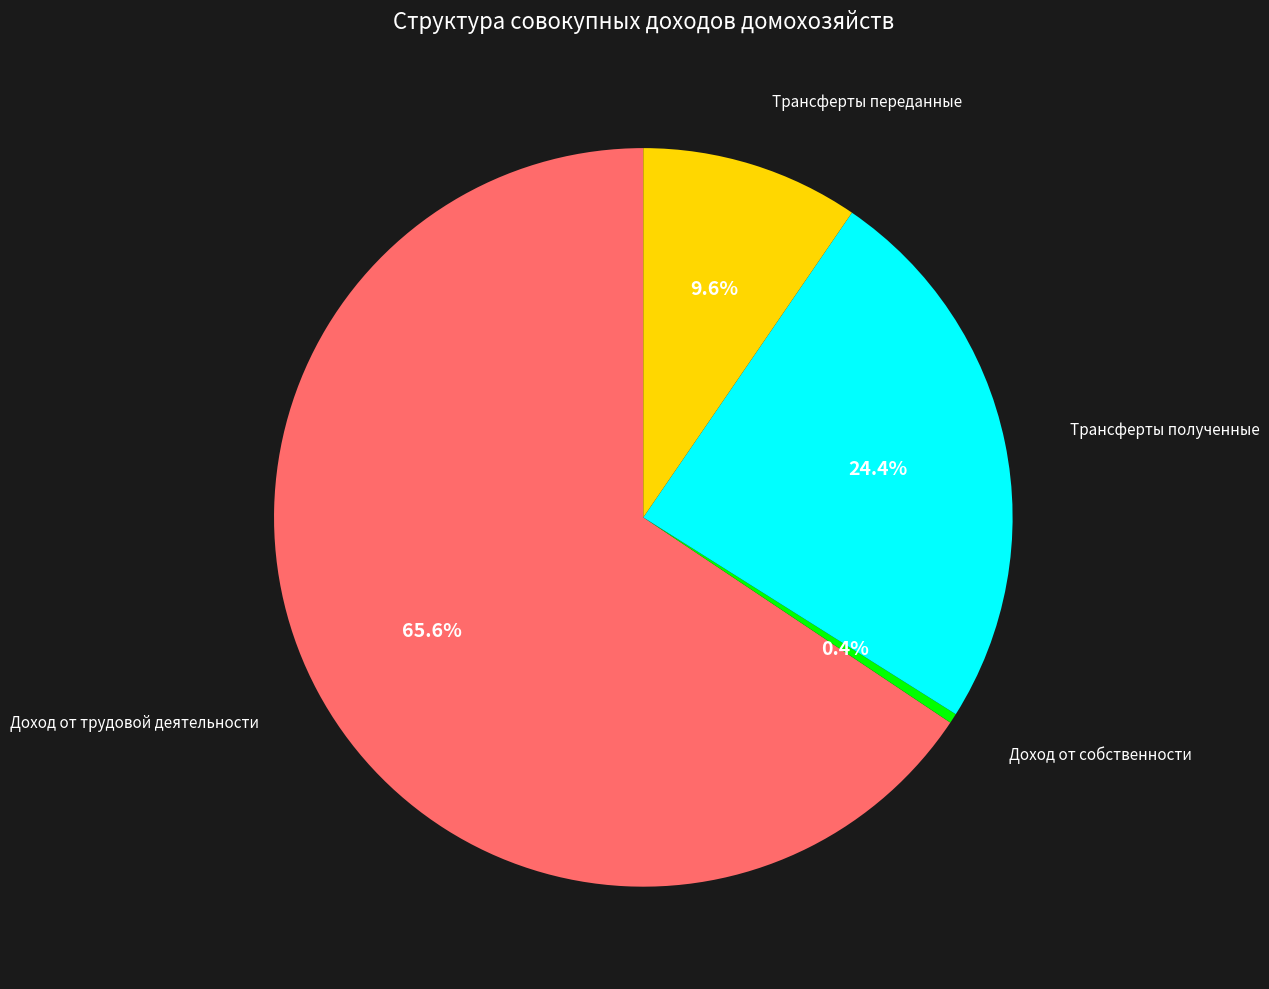

Is there a majority slice in this chart?

Yes